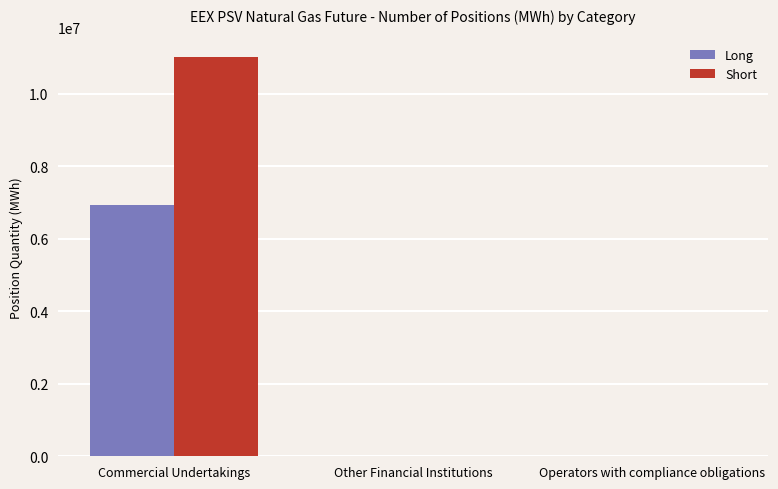

Which series has the largest total across all categories?

Short